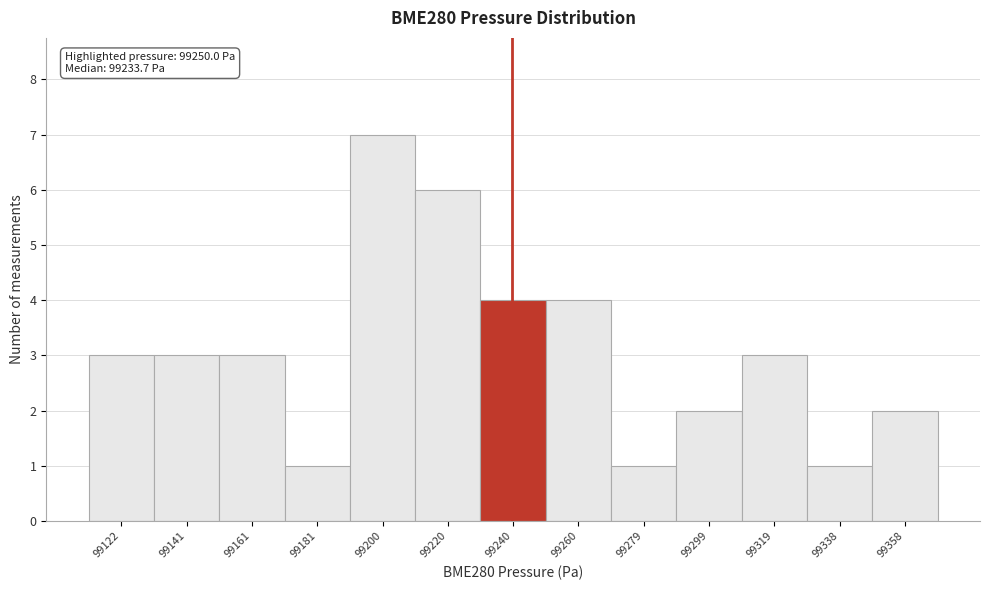

Reading left to right, extract all data points from this chart.

3	3	3	1	7	6	4	4	1	2	3	1	2